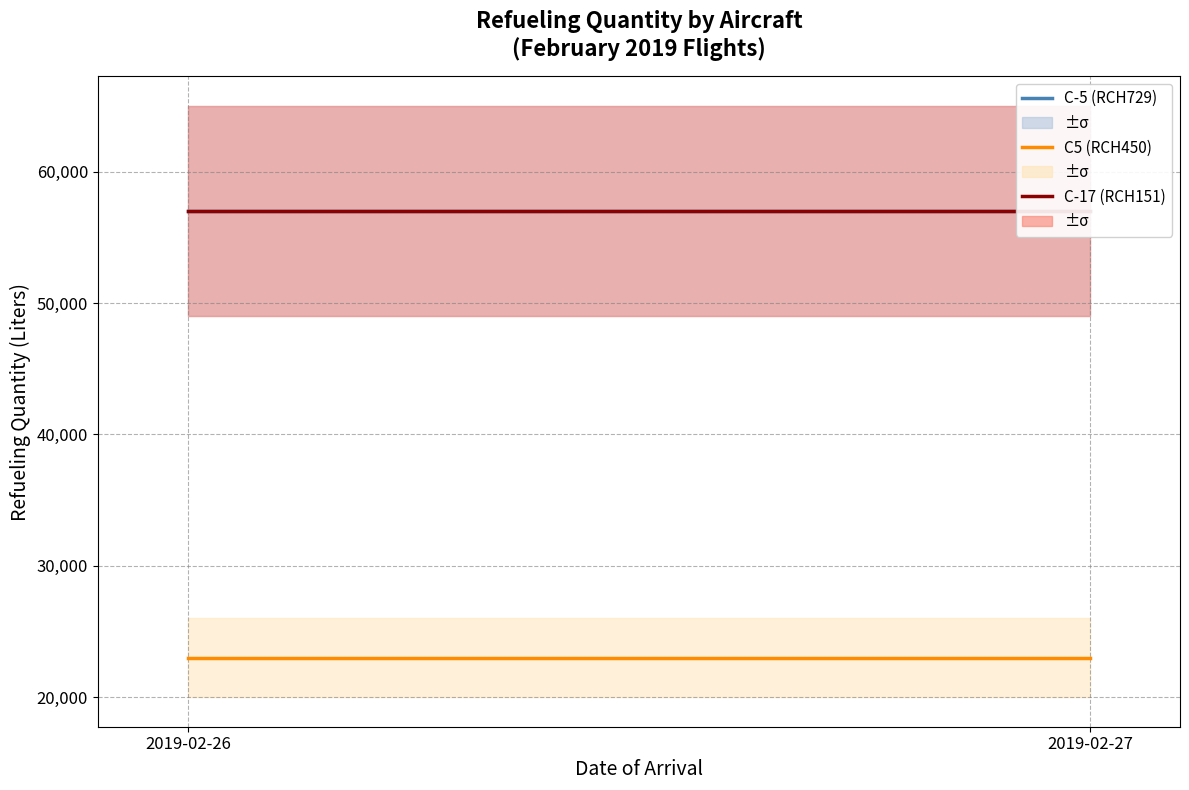

What is the approximate value of C5 (RCH450) at 2019-02-26?

23000